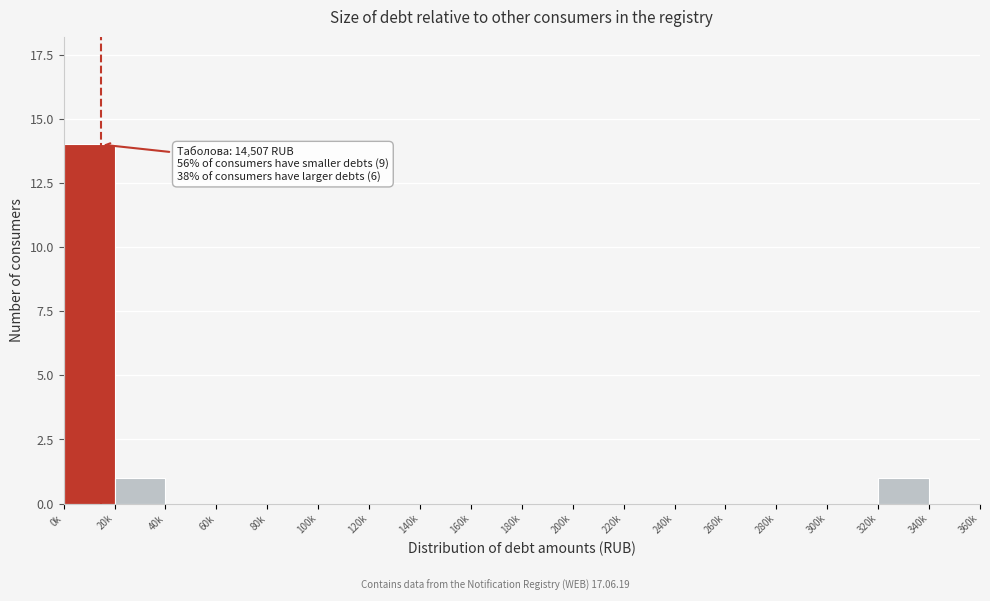

Reading left to right, list all the values displayed in this chart.

0k=14	20k=1	40k=0	60k=0	80k=0	100k=0	120k=0	140k=0	160k=0	180k=0	200k=0	220k=0	240k=0	260k=0	280k=0	300k=0	320k=1	340k=0